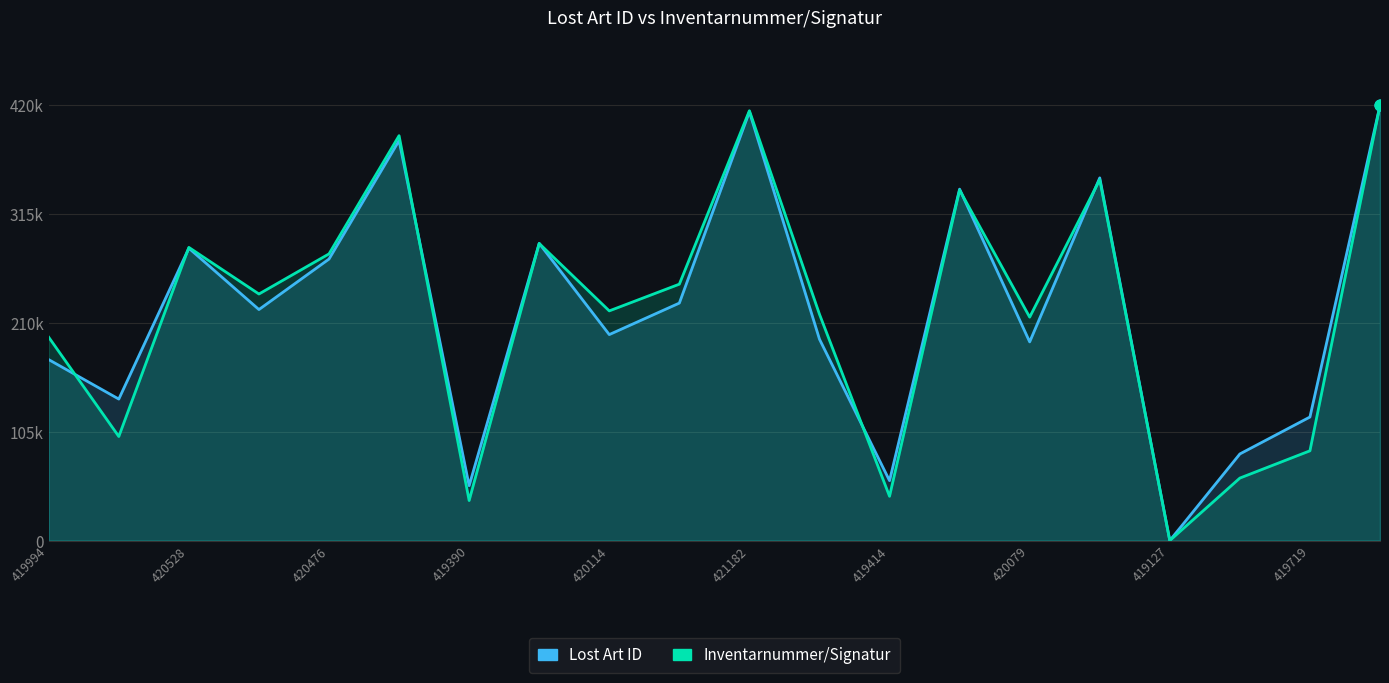

At how many categories does at least one series exceed 239094?

9